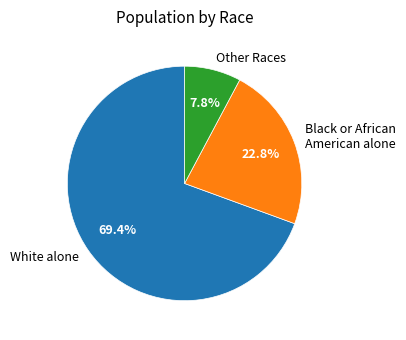

True or false: White alone accounts for 62% of the total.

False